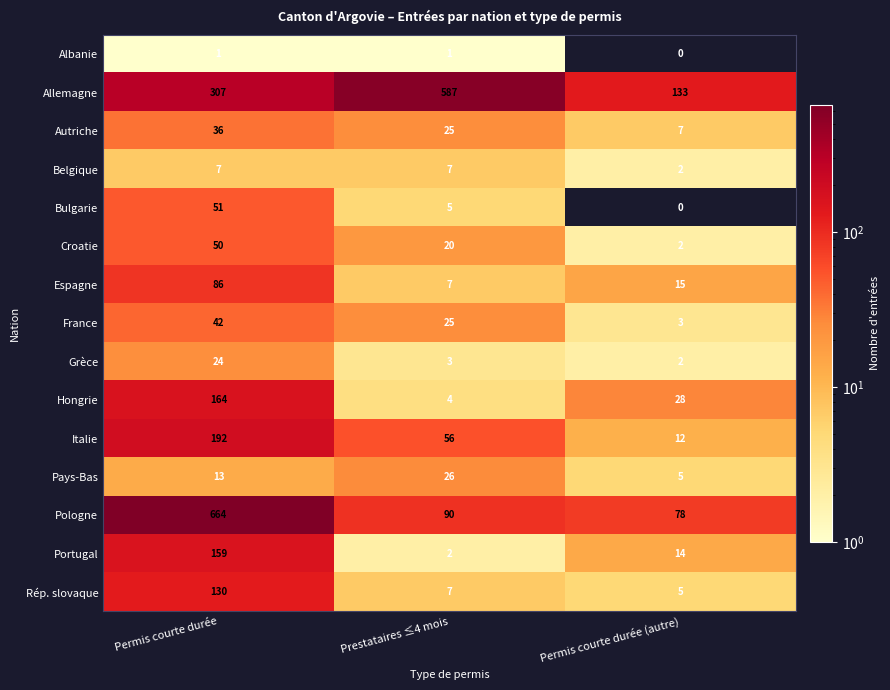

The Grèce series shows 3 at Prestataires ≤4 mois. True or false?

True